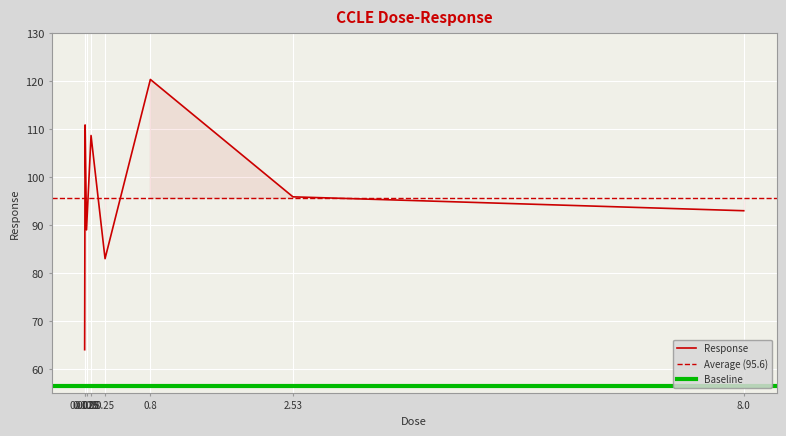

Reading left to right, list all the values displayed in this chart.

0.0025=64.0	0.008=110.9	0.025=89.0	0.08=108.7	0.25=83.0	0.8=120.4	2.53=95.9	8.0=93.0